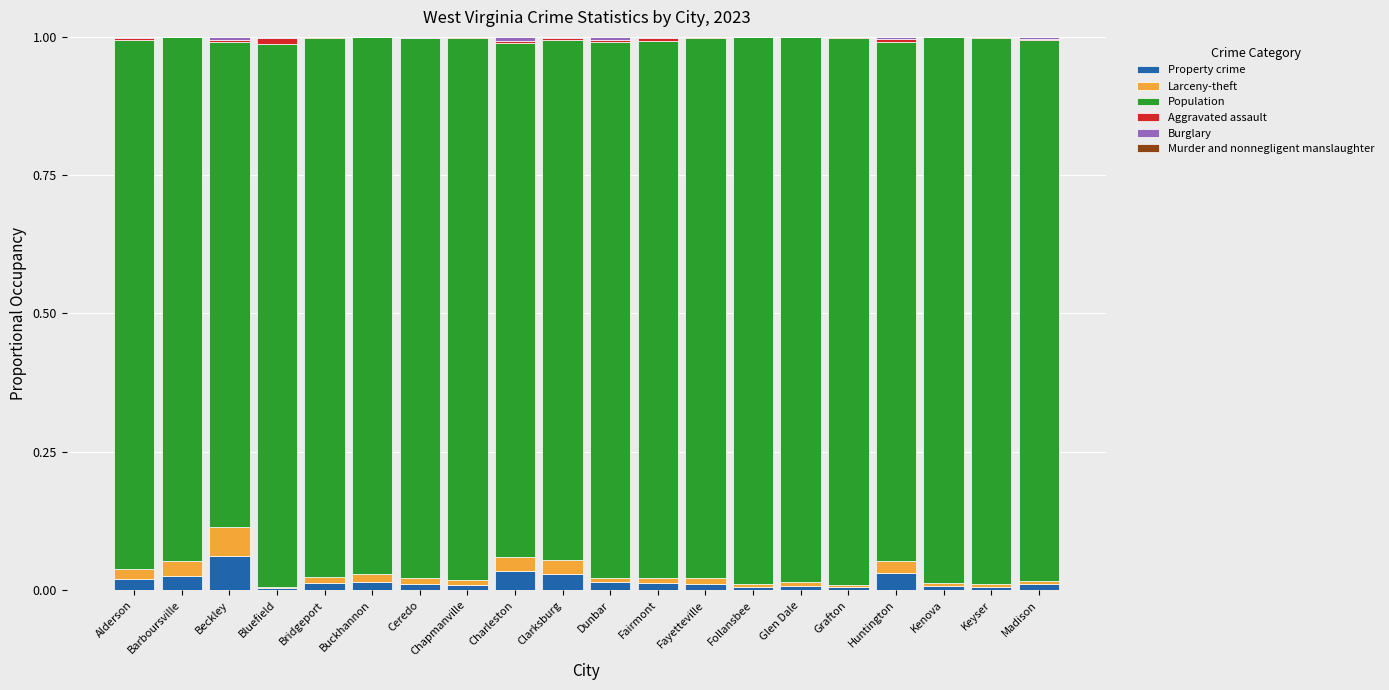

Are the bars grouped side by side (vs. stacked)?

No